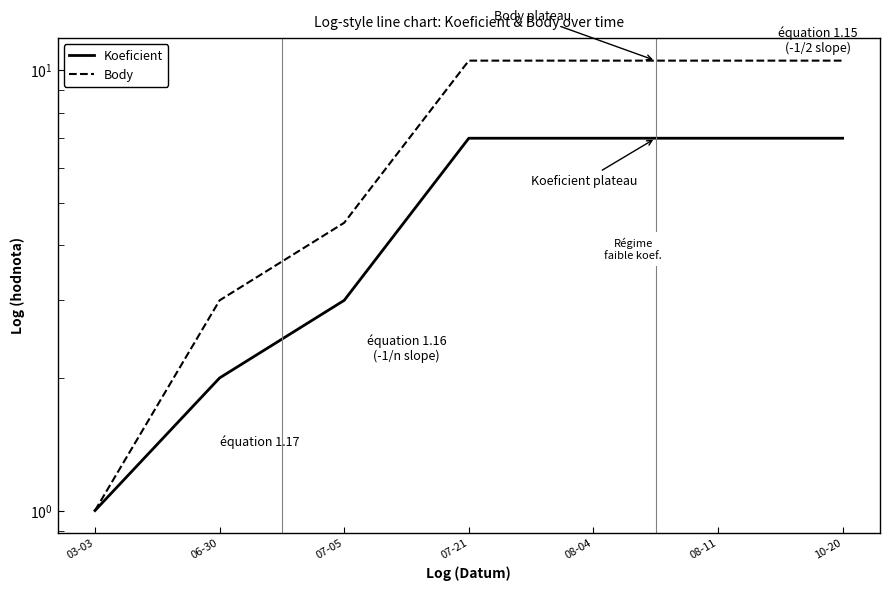

At how many categories does at least one series exceed 4?

5